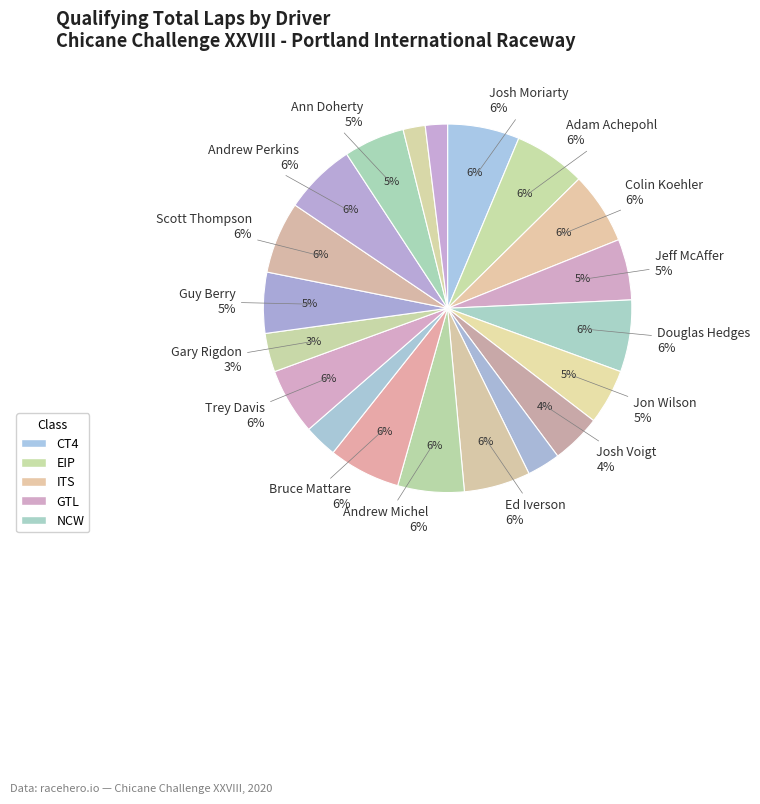

How many slices are in this pie chart?

20